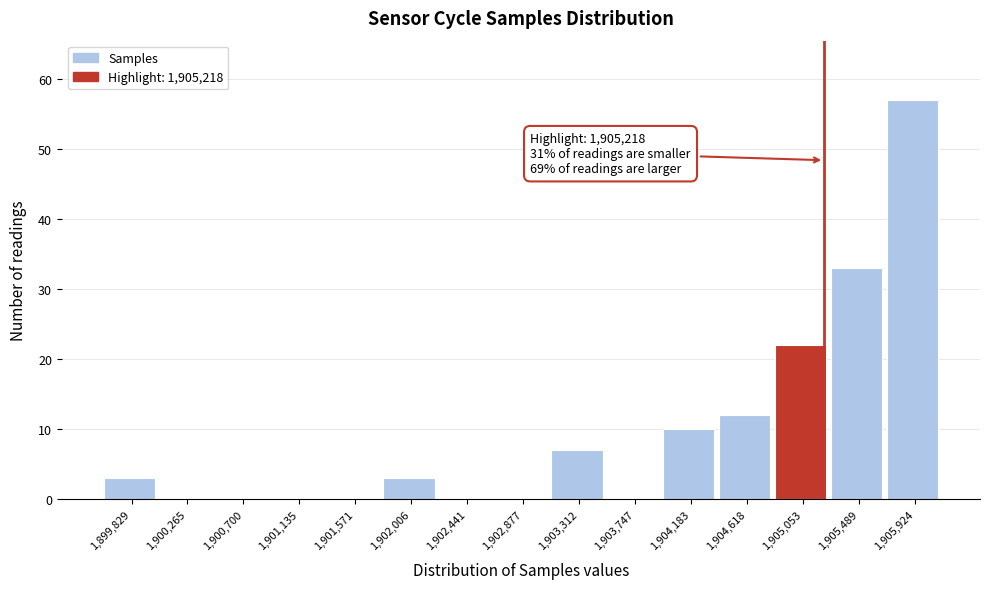

Which range on the x-axis has the tallest bar?

1905700 to 1906150